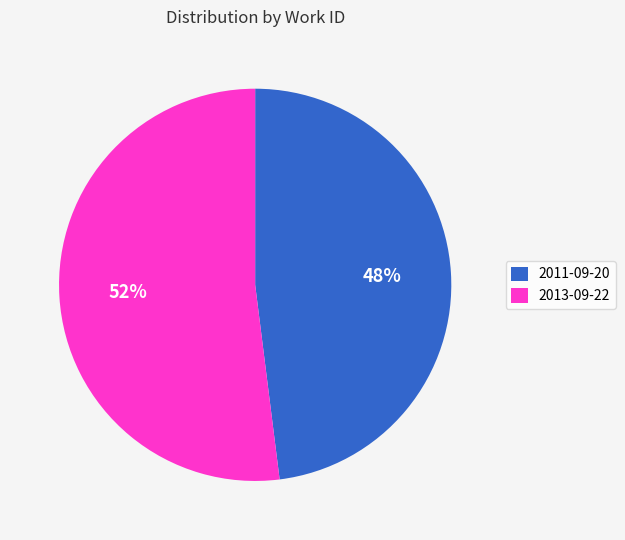

What is the largest slice in the pie chart?

2013-09-22